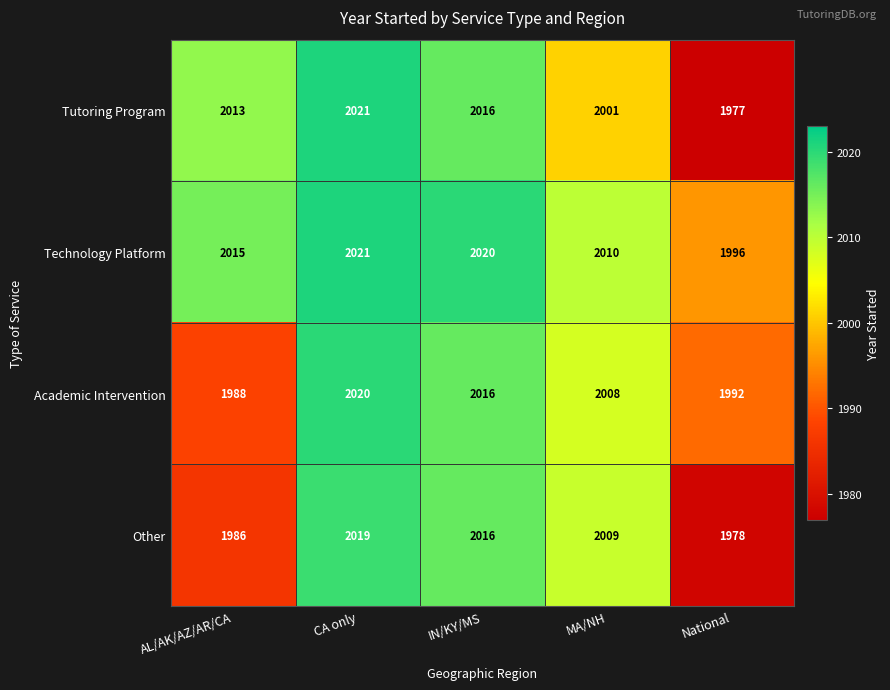

Which label corresponds to the largest value in the chart?

CA only